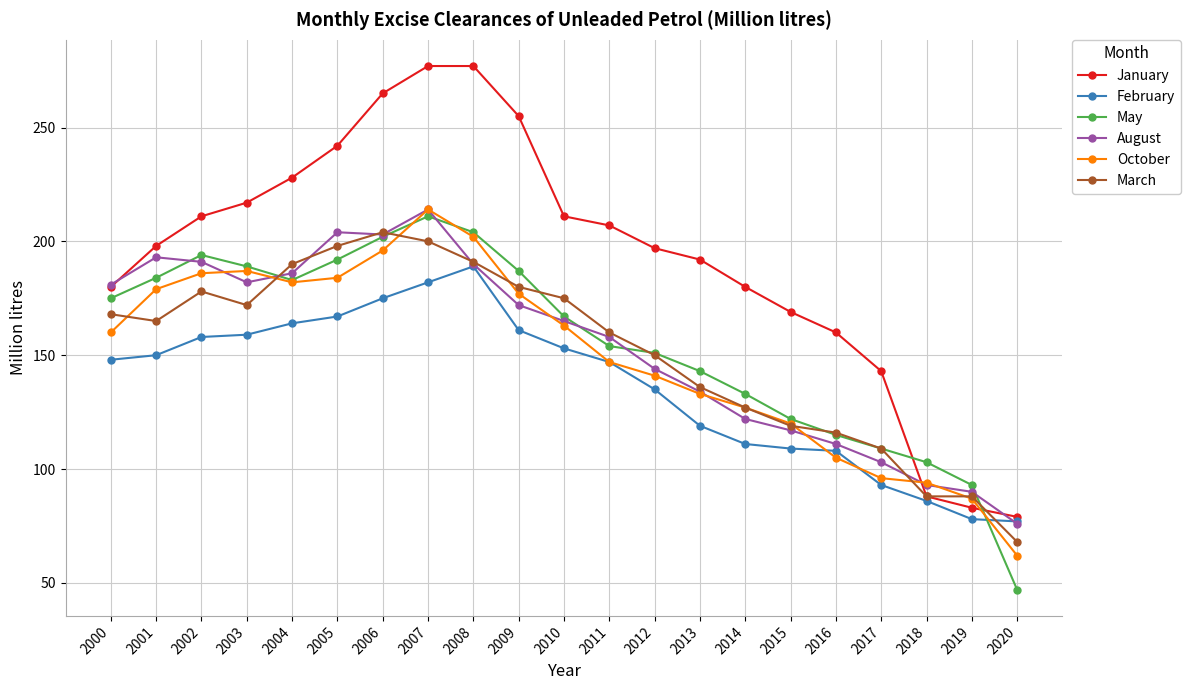

What is the value of the February point at the 15th from the left?

111